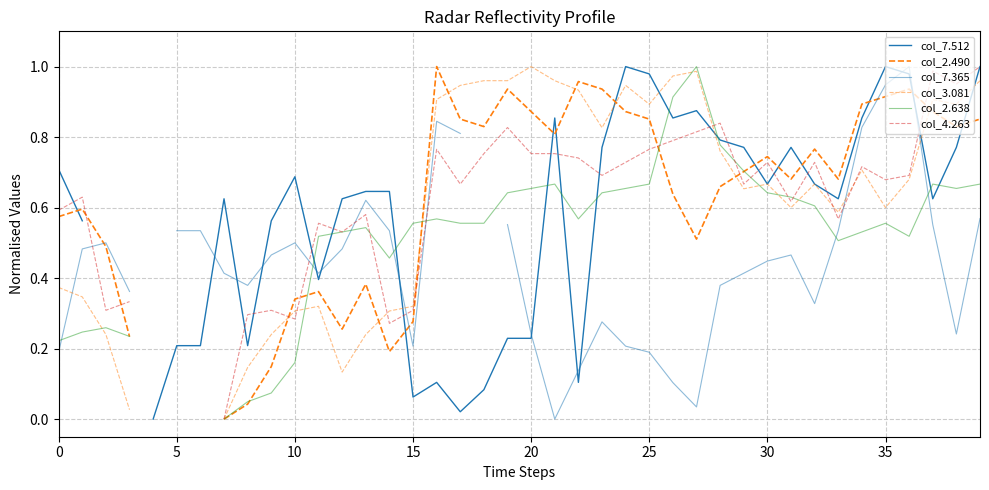

Which category has the highest value across all series?

24